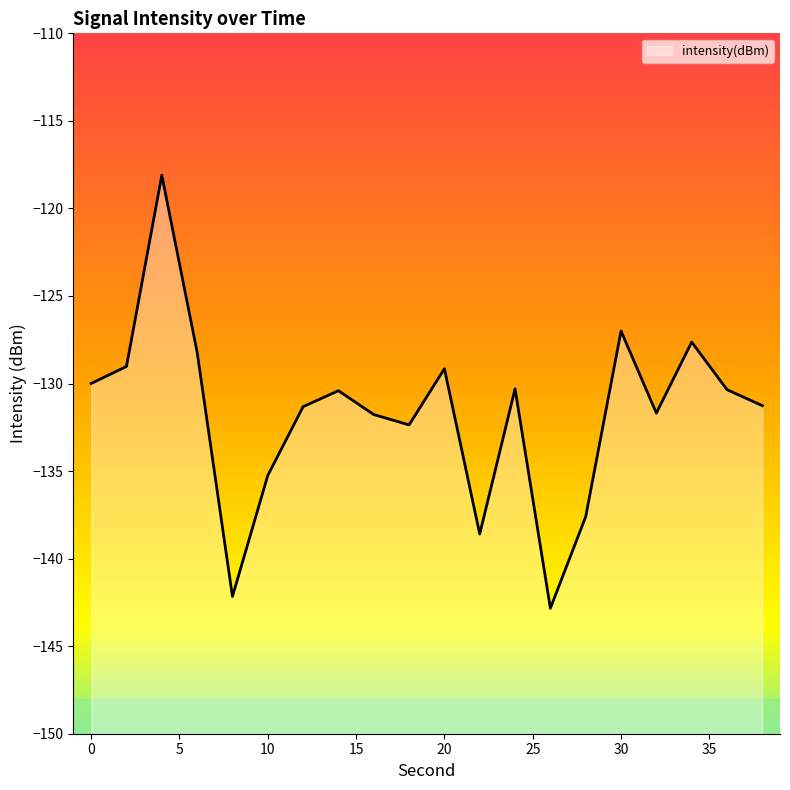

Does the chart display data point markers on the line(s)?

No